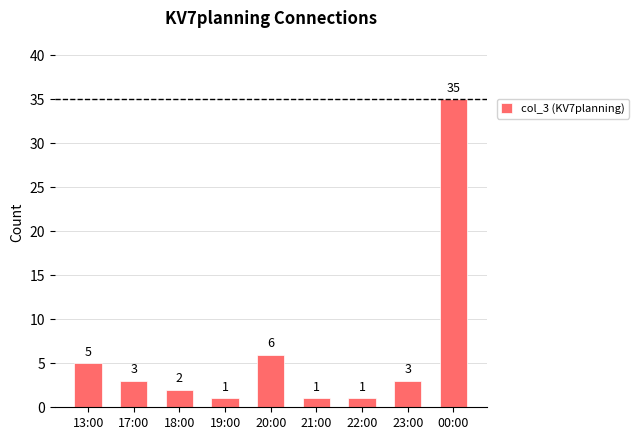

What is the sum of all values?

57